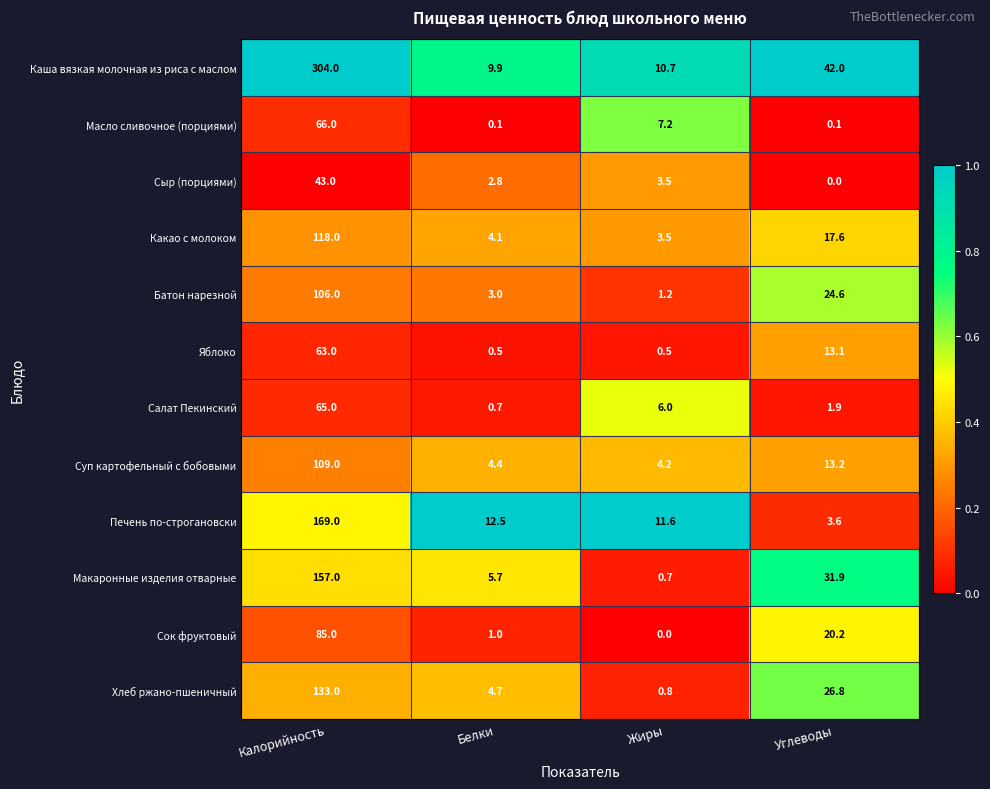

How many values in the Масло сливочное (порциями) series are below 7?

2